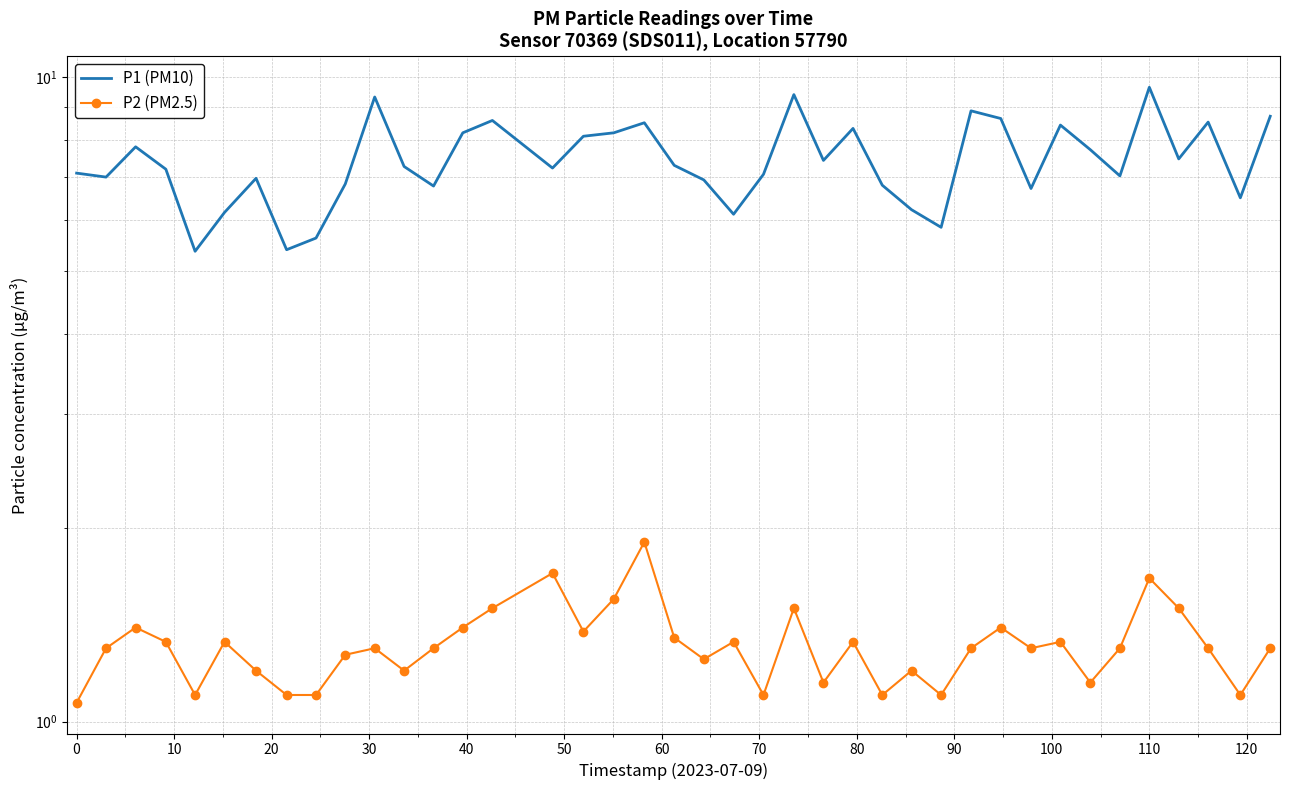

What is the highest value of the P1 (PM10) series?

9.7